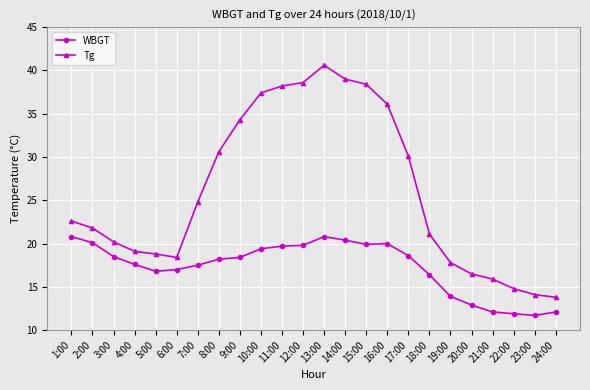

The value of WBGT at 16:00 is 35.4. True or false?

False